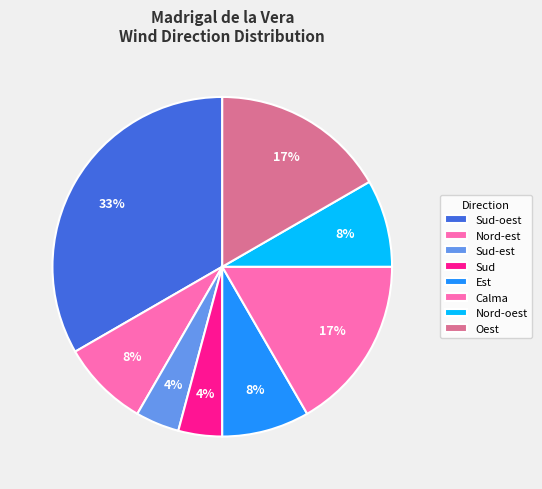

How many slices are in this pie chart?

8